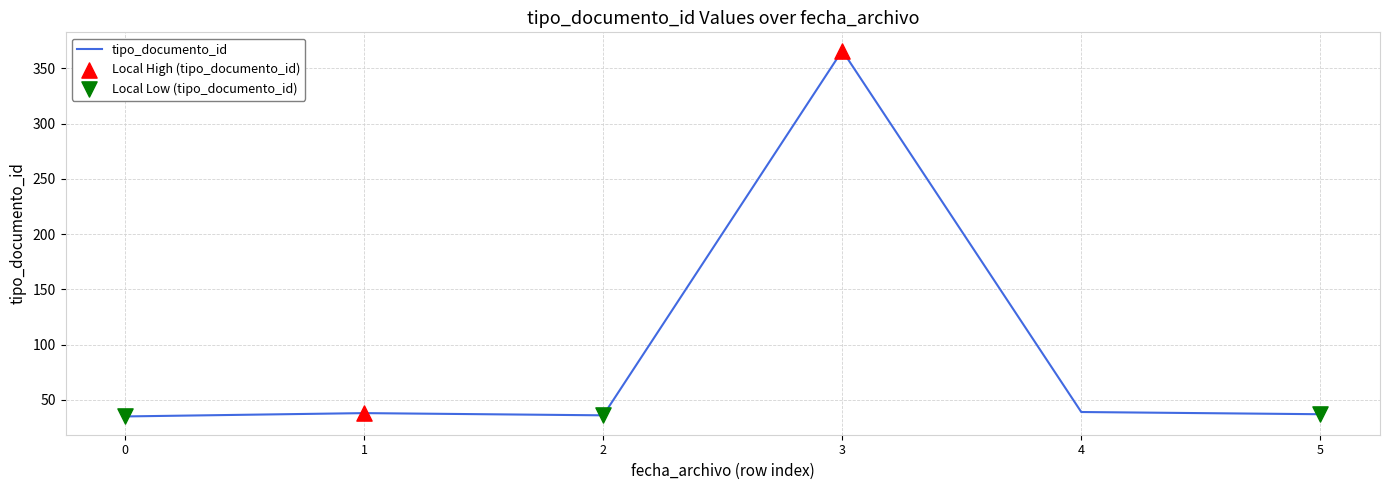

What is the change in value from 3 to 5?

-329